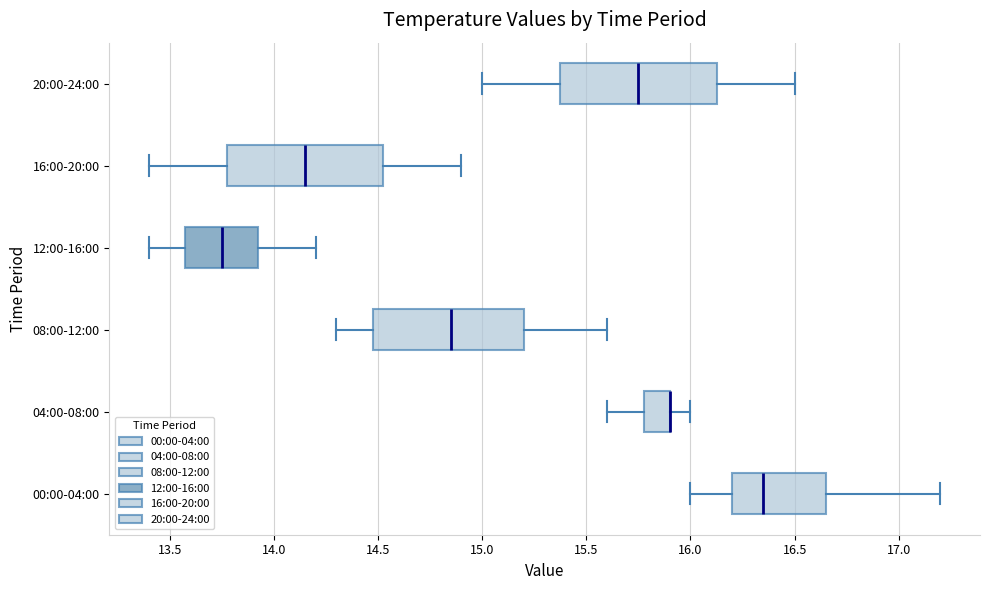

Reading bottom to top, read every box against the x-axis: the position of its median line, the range the box covers, and the ends of its whiskers. The values are not printed on the chart, so give them approximately, as read against the axis.

00:00-04:00: median 16.35, box 16.20 to 16.65, whiskers 16.00 to 17.20
04:00-08:00: median 15.90 (drawn on the box's right edge), box 15.80 to 15.90, whiskers 15.60 to 16.00
08:00-12:00: median 14.85, box 14.50 to 15.20, whiskers 14.30 to 15.60
12:00-16:00: median 13.75, box 13.60 to 13.95, whiskers 13.40 to 14.20
16:00-20:00: median 14.15, box 13.80 to 14.55, whiskers 13.40 to 14.90
20:00-24:00: median 15.75, box 15.40 to 16.15, whiskers 15.00 to 16.50